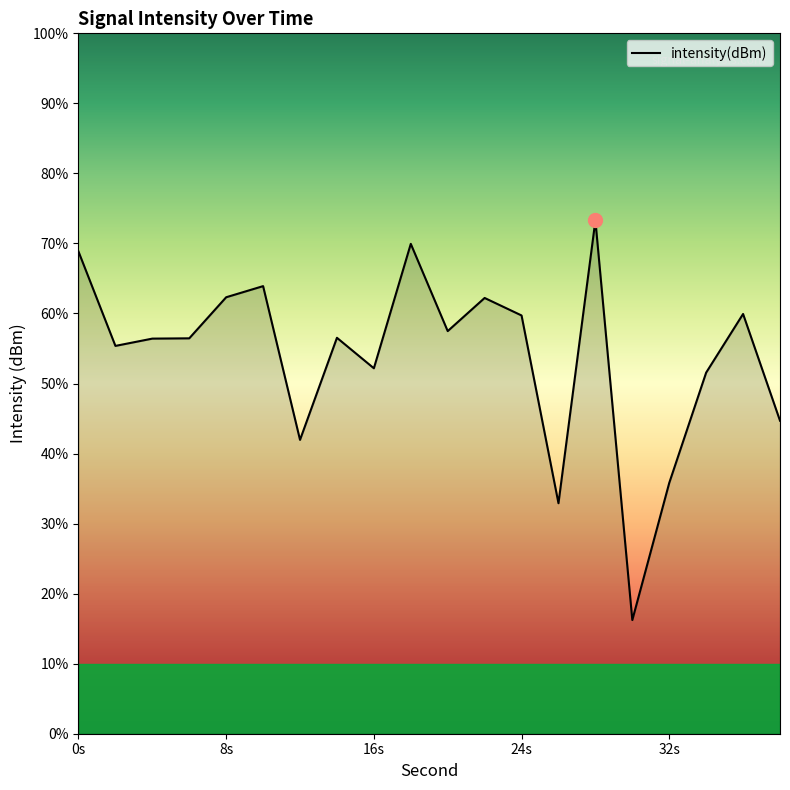

True or false: the data has more than 2 interior local peaks.

True